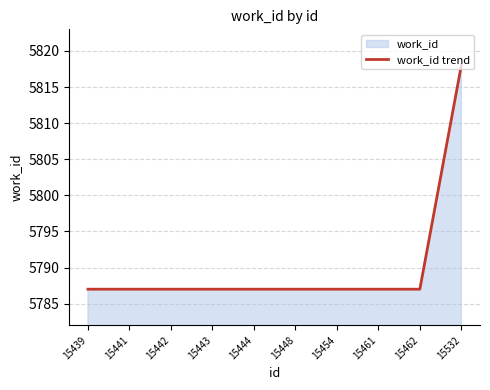

List the labels in order of value, smallest first.

15439, 15441, 15442, 15443, 15444, 15448, 15454, 15461, 15462, 15532